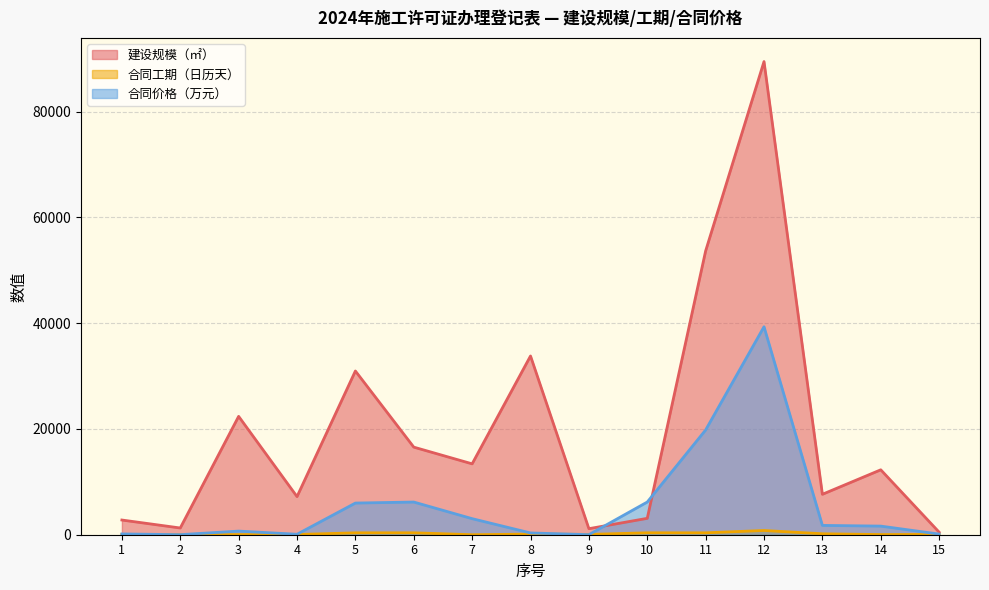

Reading left to right, transcribe all the data shown in this chart.

建设规模（㎡）: 2779.6	1271.8	22375.4	7205.0	30953.7	16560.0	13400.6	33793.8	1142.8	3098.9	53652.3	89455.1	7642.7	12273.0	480.0
合同工期（日历天）: 60.0	10.0	30.0	40.0	360.0	365.0	0.0	120.0	60.0	365.0	360.0	800.0	180.0	30.0	60.0
合同价格（万元）: 150.0	12.0	686.0	86.8	5986.4	6178.8	3035.8	333.5	15.0	6178.8	19805.6	39315.8	1762.0	1629.6	118.8